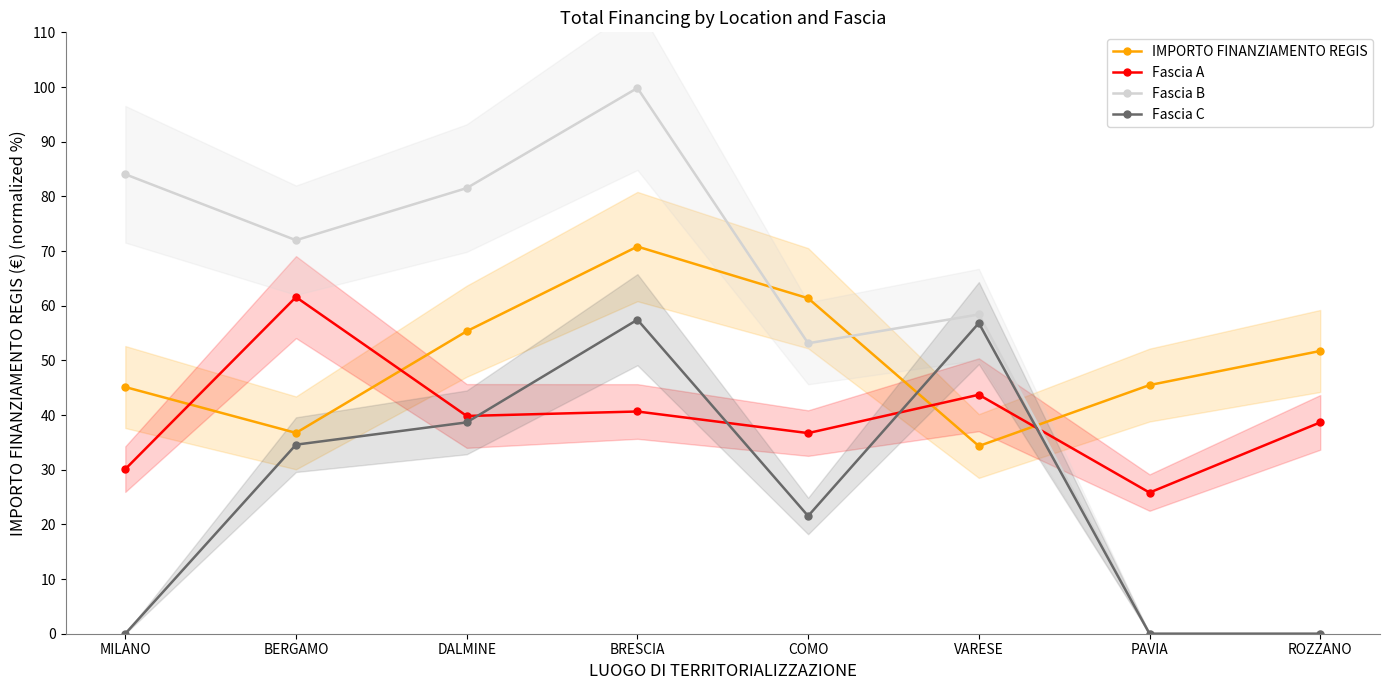

How many data points in Fascia C are less than 34?

4